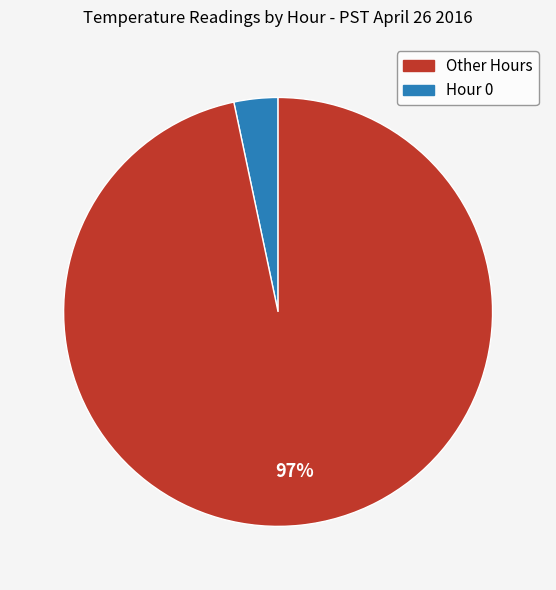

To the nearest percent, what is the average slice percentage?

50%